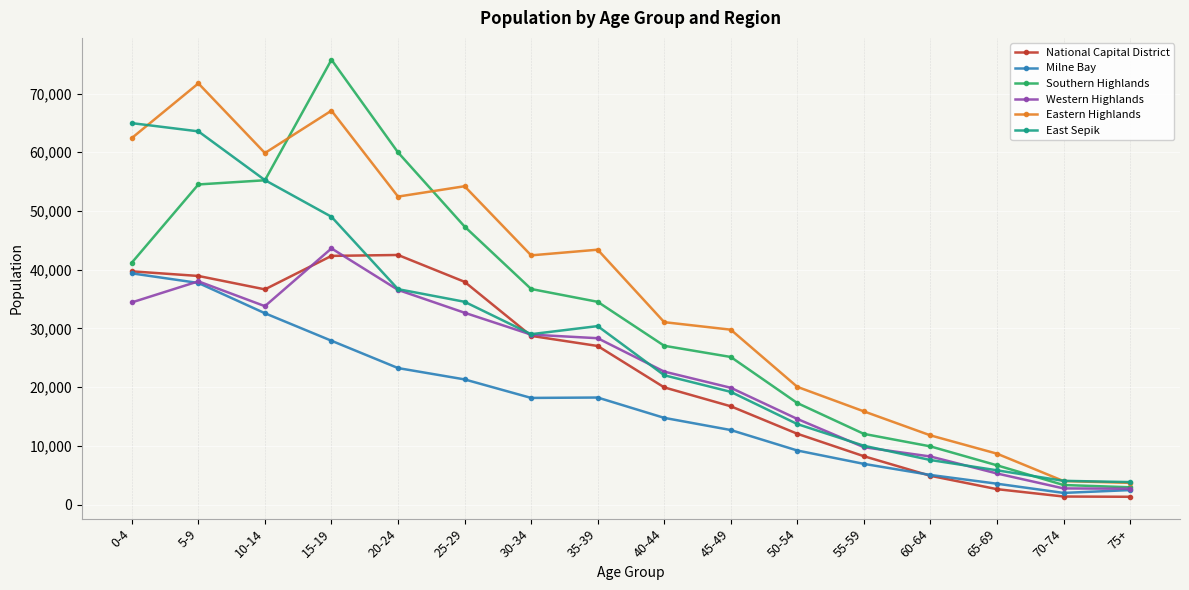

What is the total value across all series at 55-59?

62916